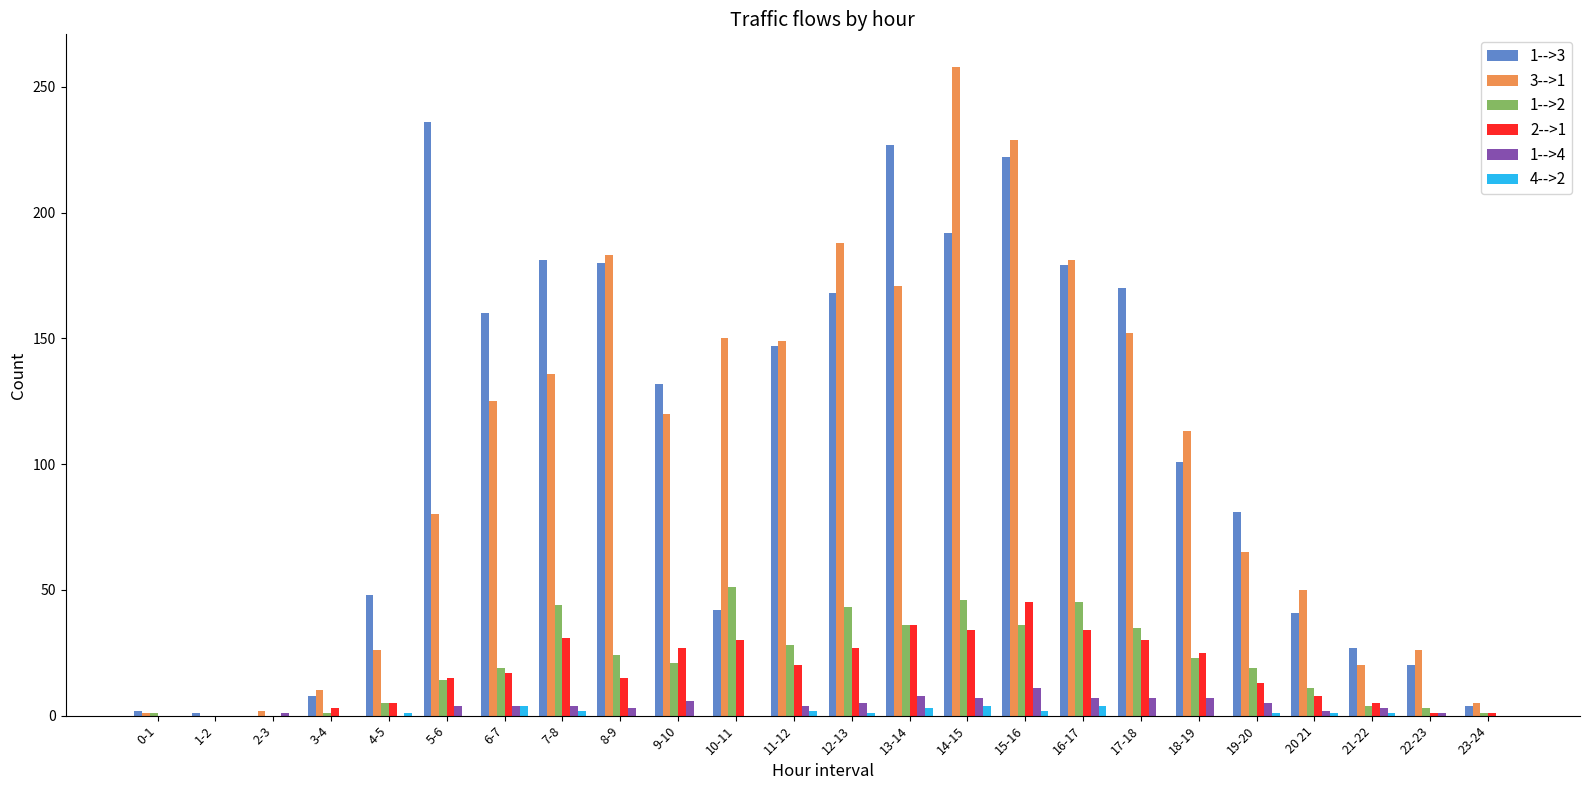

Is the value of 4-->2 at 3-4 greater than the value of 3-->1 at 15-16?

No